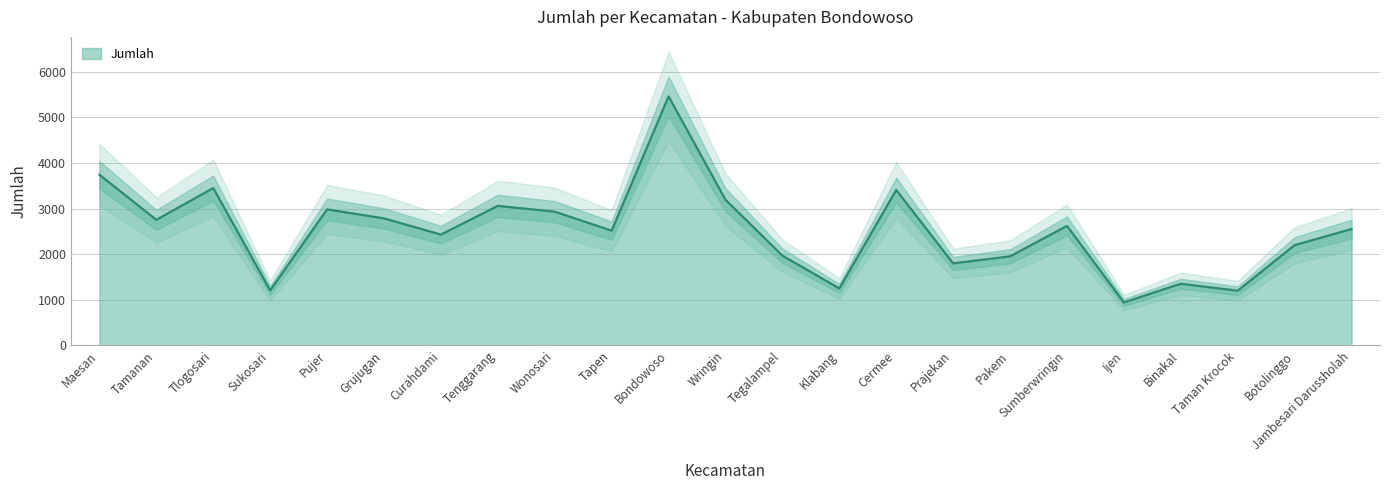

Where is the first local maximum?

Tlogosari